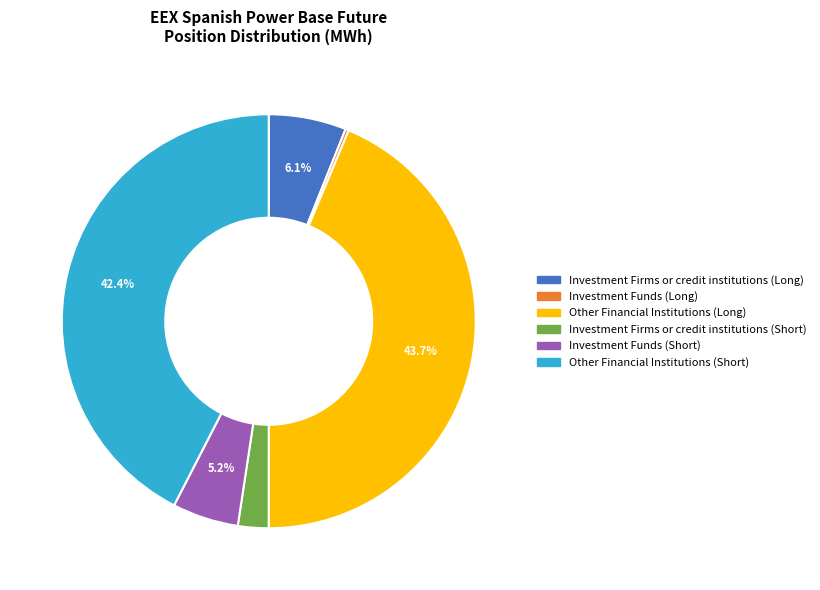

What is the ratio of the value at Investment Firms or credit institutions (Long) to the value at Investment Firms or credit institutions (Short)?

2.5